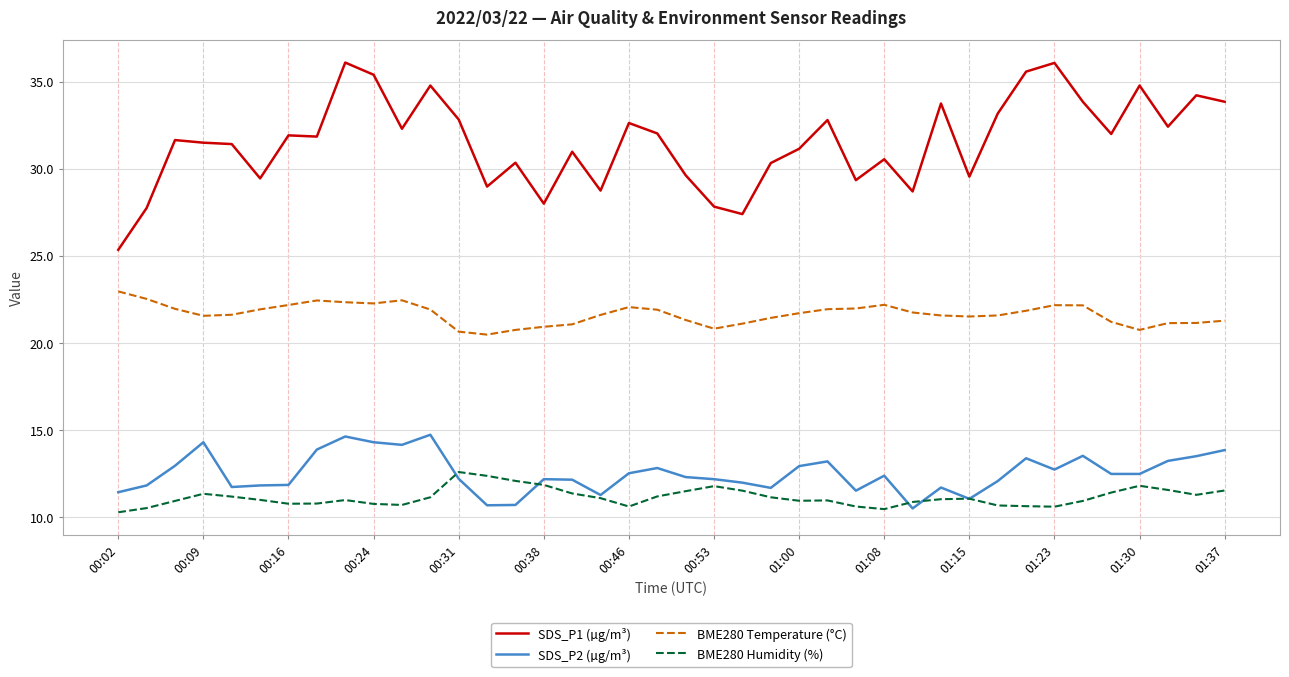

Which series has the widest spread of values?

SDS_P1 (µg/m³)